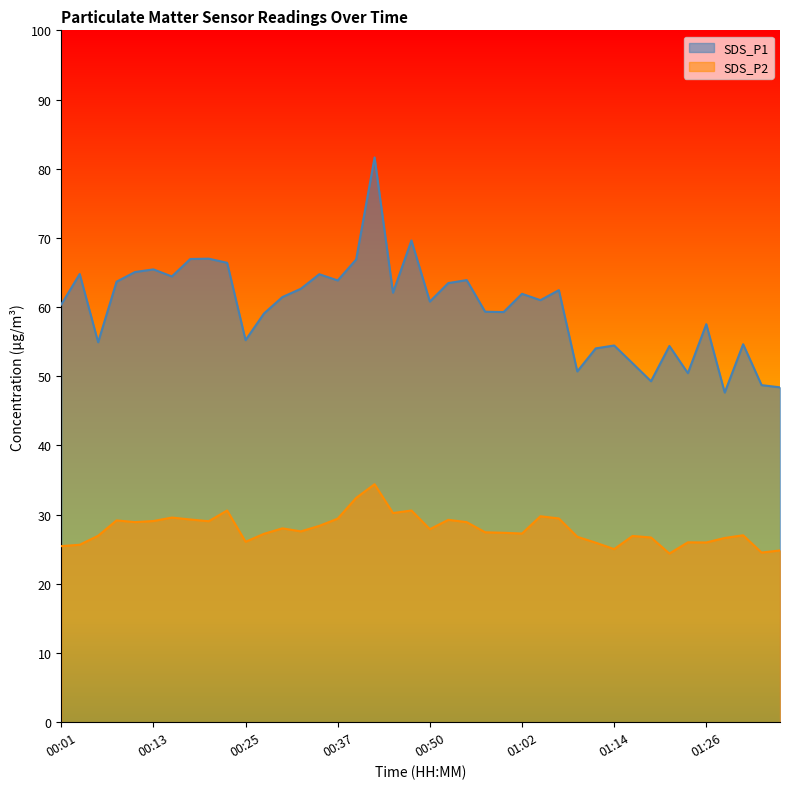

Which category has the lowest value in the SDS_P2 series?

01:21